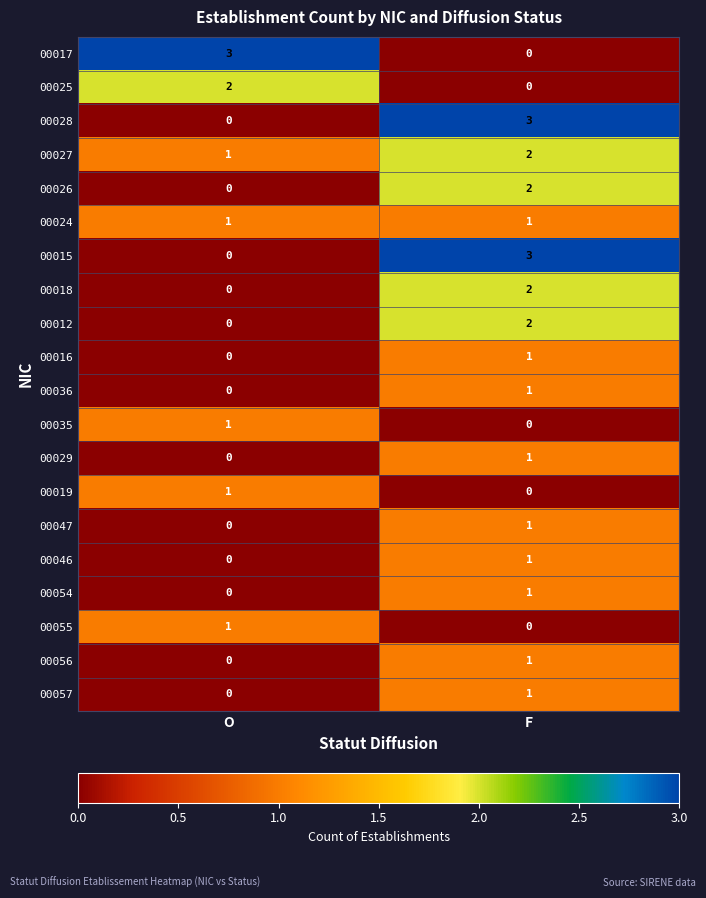

What is the greatest value displayed?

3